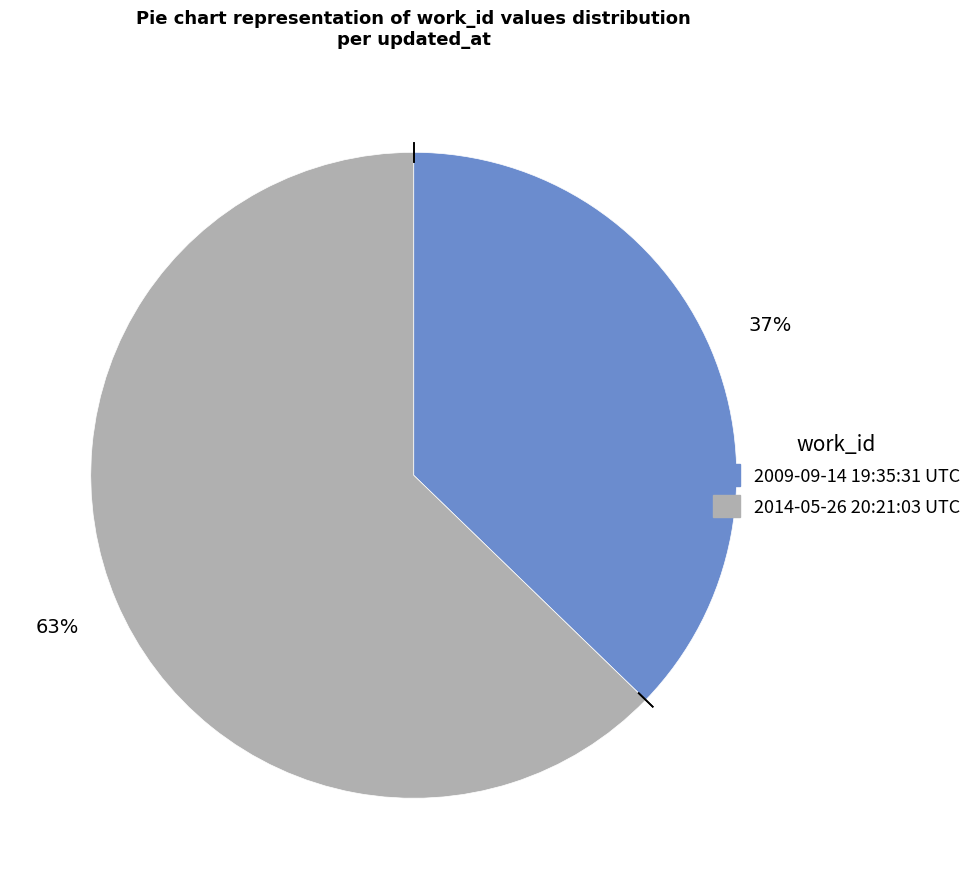

To the nearest percent, what is the combined percentage of 2009-09-14 19:35:31 UTC and 2014-05-26 20:21:03 UTC?

100%